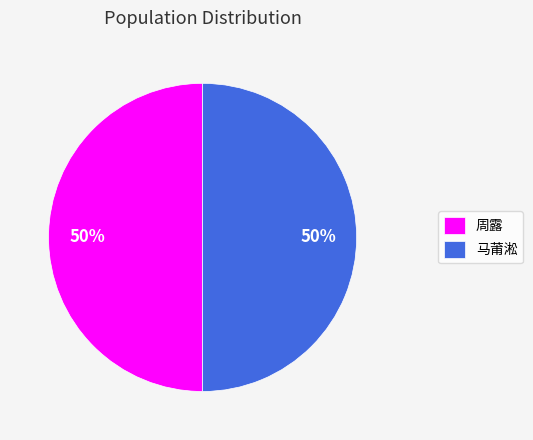

True or false: 马莆淞 accounts for 64% of the total.

False